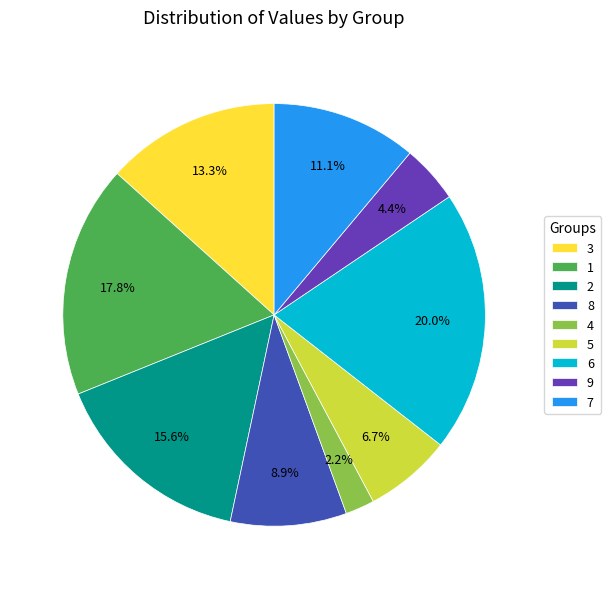

What is the smallest slice in the pie chart?

4